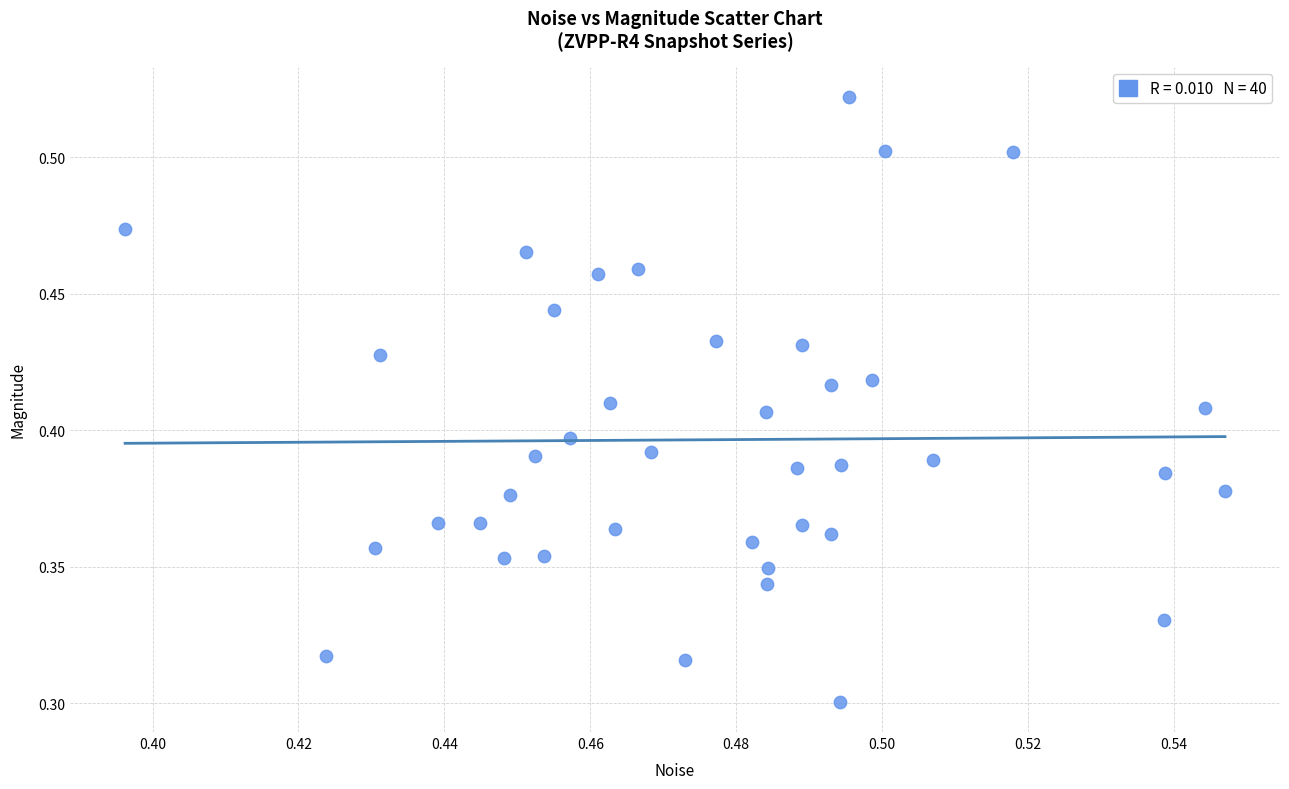

How many data points are displayed?

40